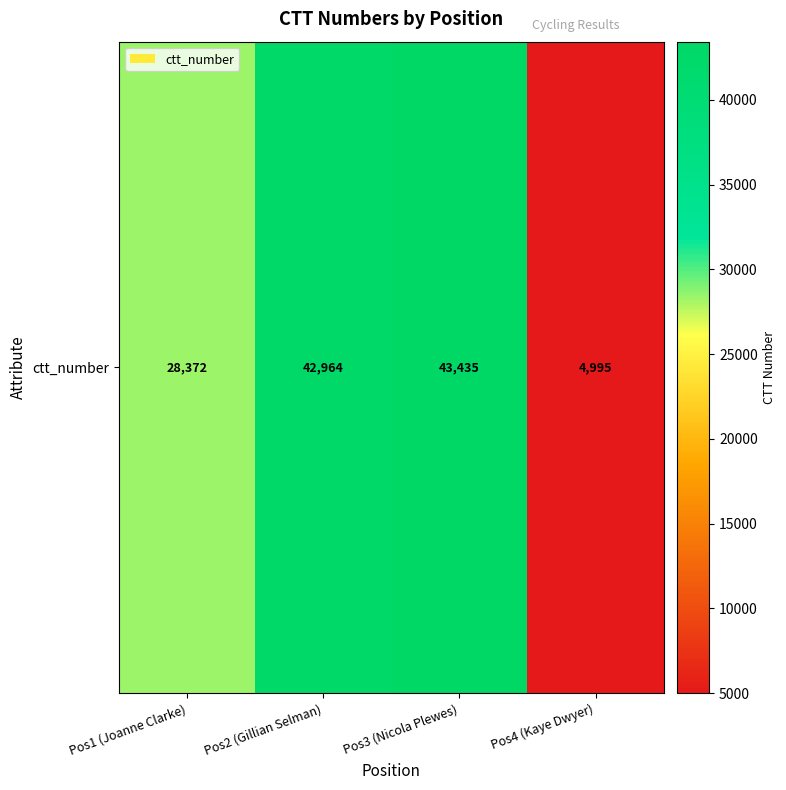

Between Pos3 (Nicola Plewes) and Pos4 (Kaye Dwyer), which is larger?

Pos3 (Nicola Plewes)